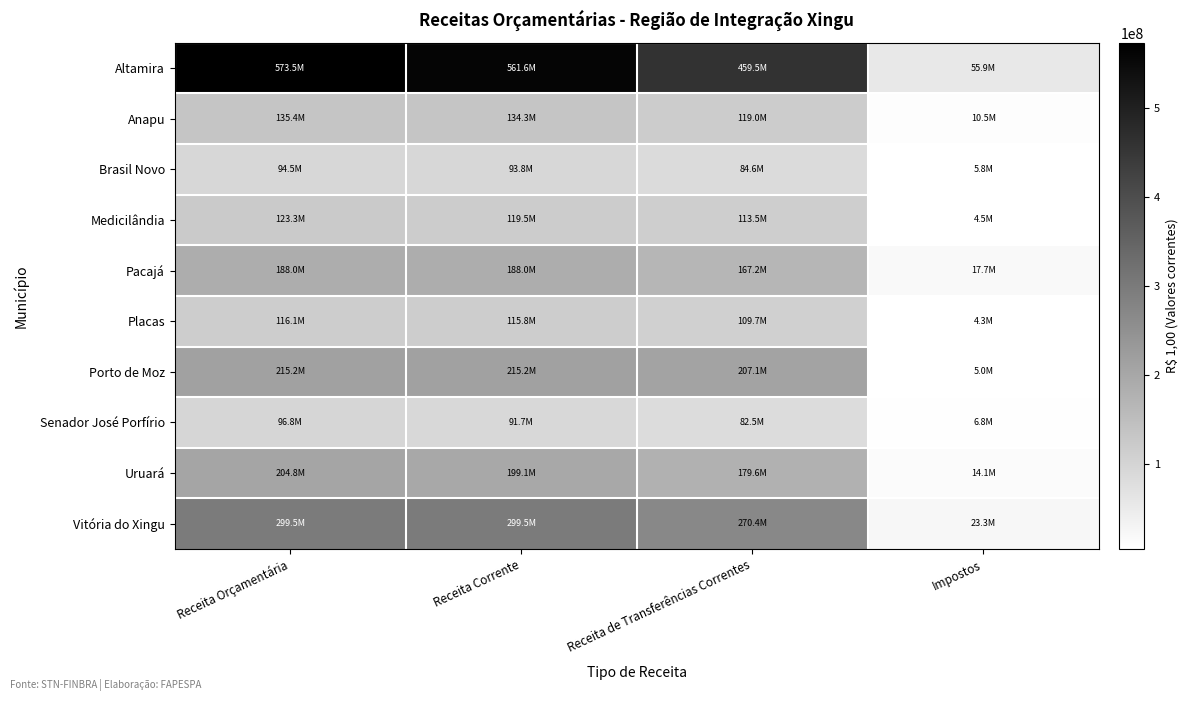

What is the total value across all series at Impostos?

147755904.1